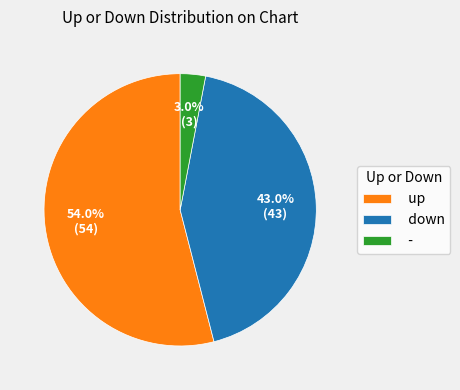

What is the smallest slice in the pie chart?

-